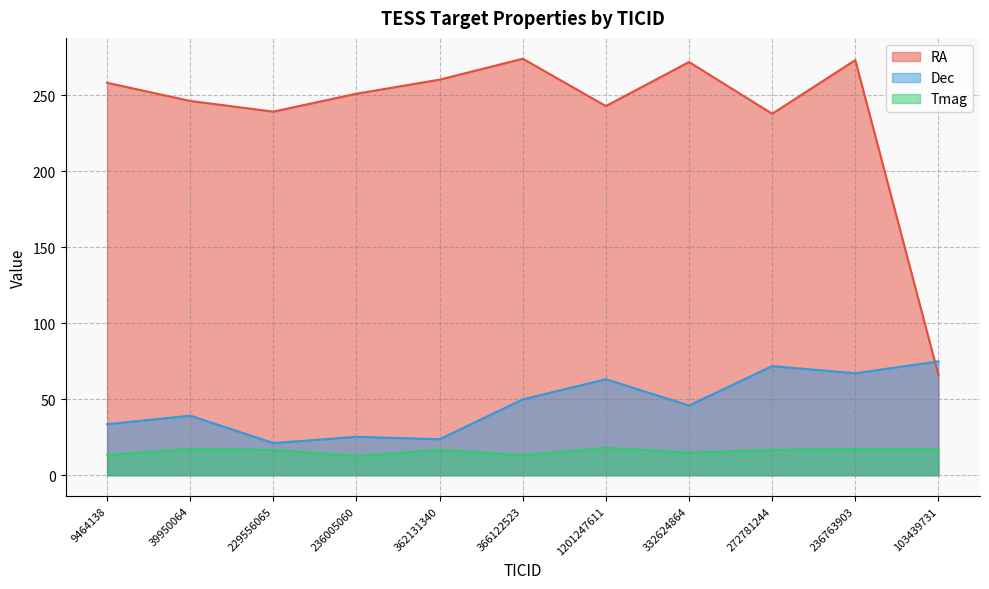

What is the value of the Tmag point at the 1st from the left?

13.2